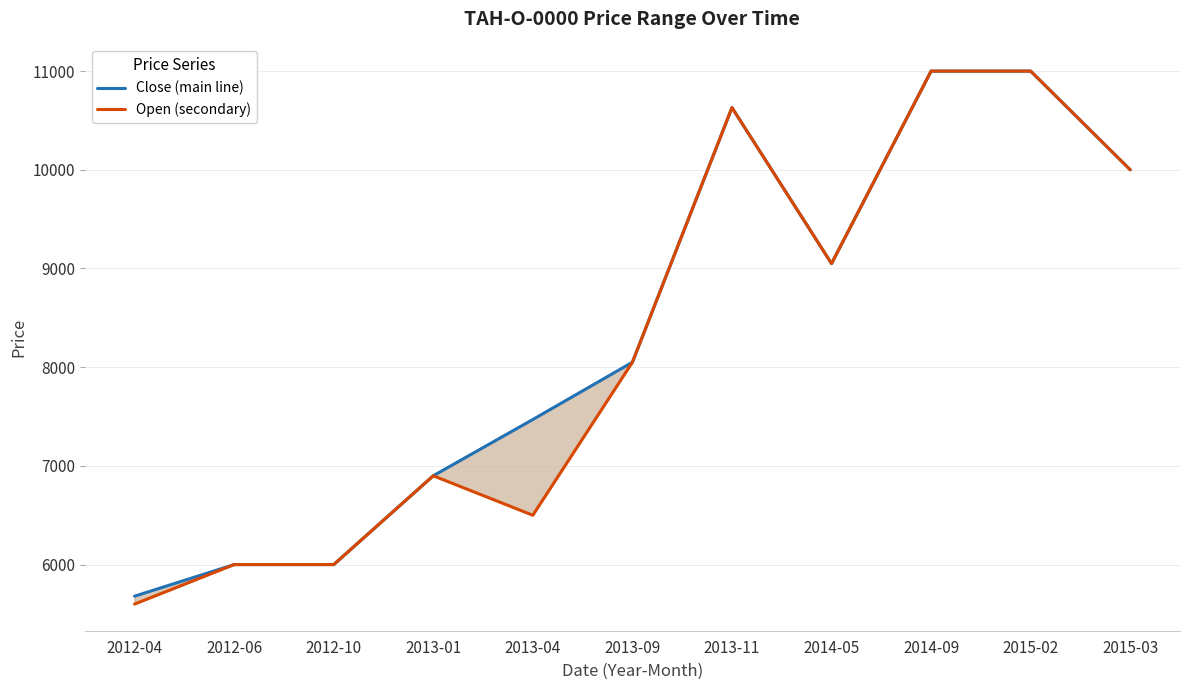

How many lines are shown in the chart?

2